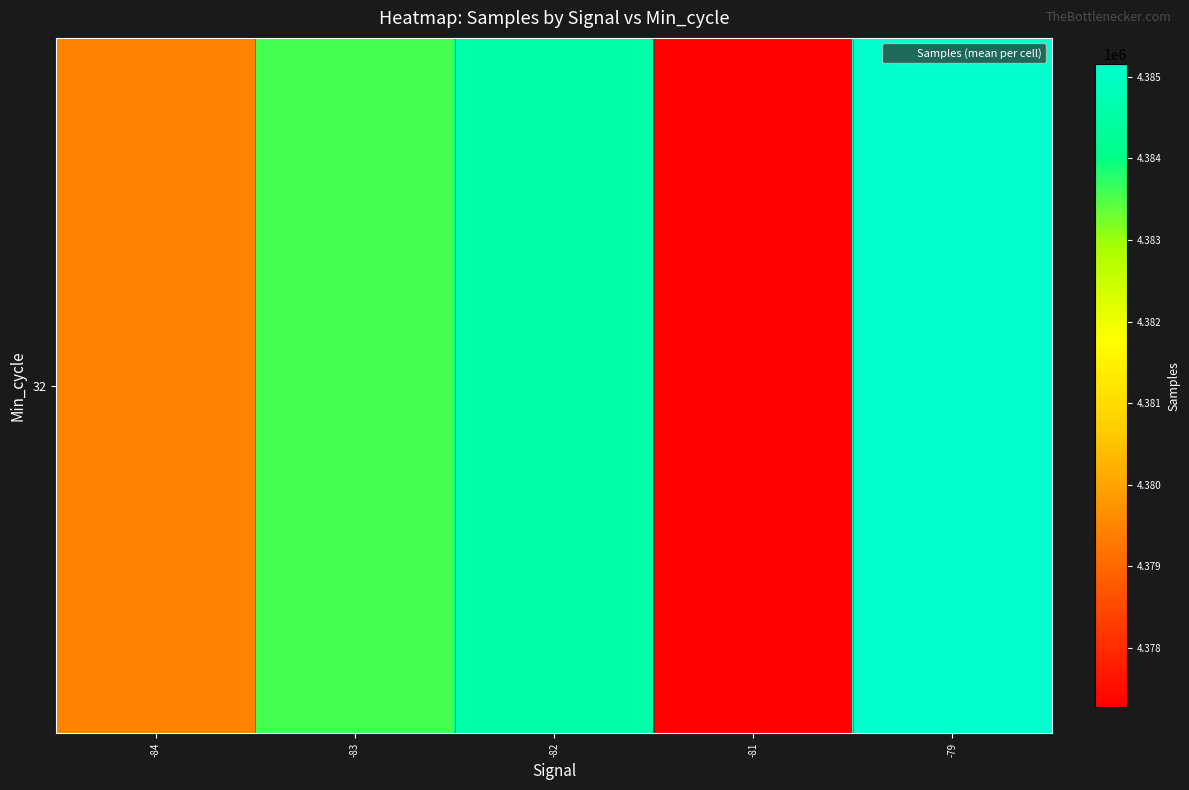

At which category does the chart reach its minimum across all series?

-81